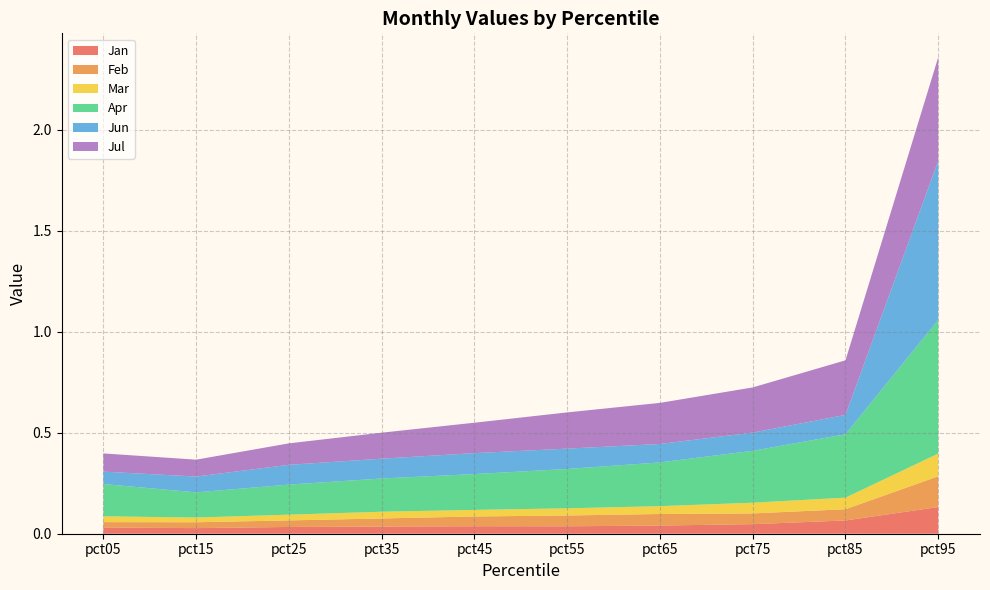

Reading left to right, transcribe all the data shown in this chart.

Jan: 0.0	0.0	0.0	0.0	0.0	0.0	0.0	0.0	0.1	0.1
Feb: 0.0	0.0	0.0	0.0	0.0	0.1	0.1	0.1	0.1	0.2
Mar: 0.0	0.0	0.0	0.0	0.0	0.0	0.0	0.1	0.1	0.1
Apr: 0.2	0.1	0.1	0.2	0.2	0.2	0.2	0.3	0.3	0.7
Jun: 0.1	0.1	0.1	0.1	0.1	0.1	0.1	0.1	0.1	0.8
Jul: 0.1	0.1	0.1	0.1	0.2	0.2	0.2	0.2	0.3	0.5